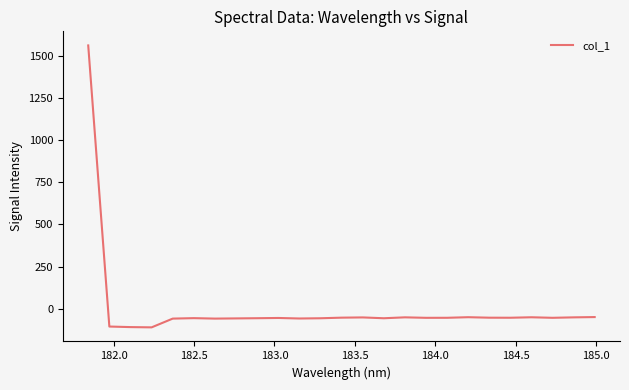

What is the difference between the maximum and minimum values?

1672.2